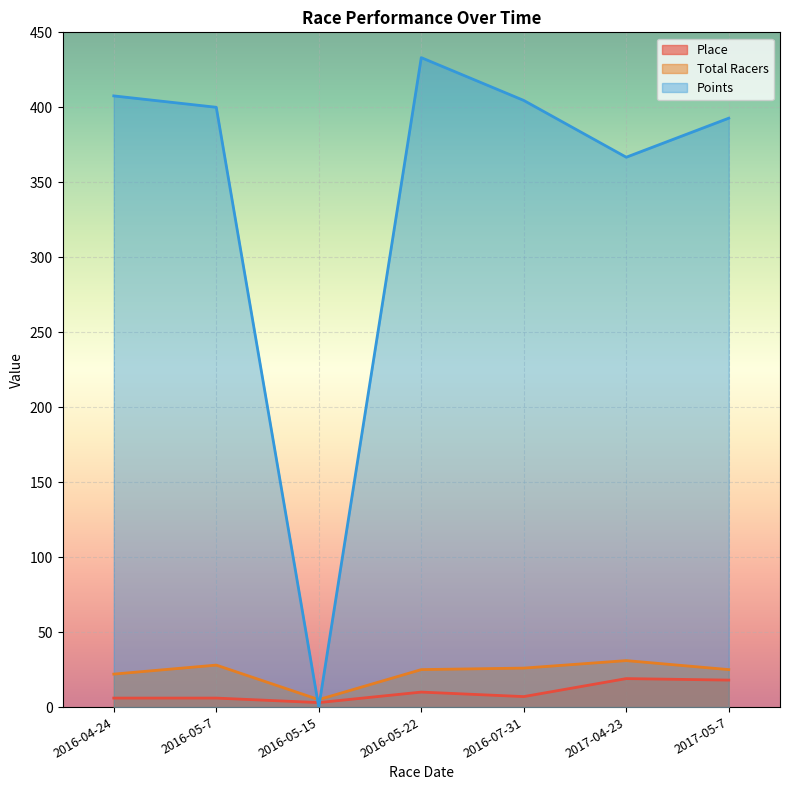

Which category has the lowest value across all series?

2016-05-15